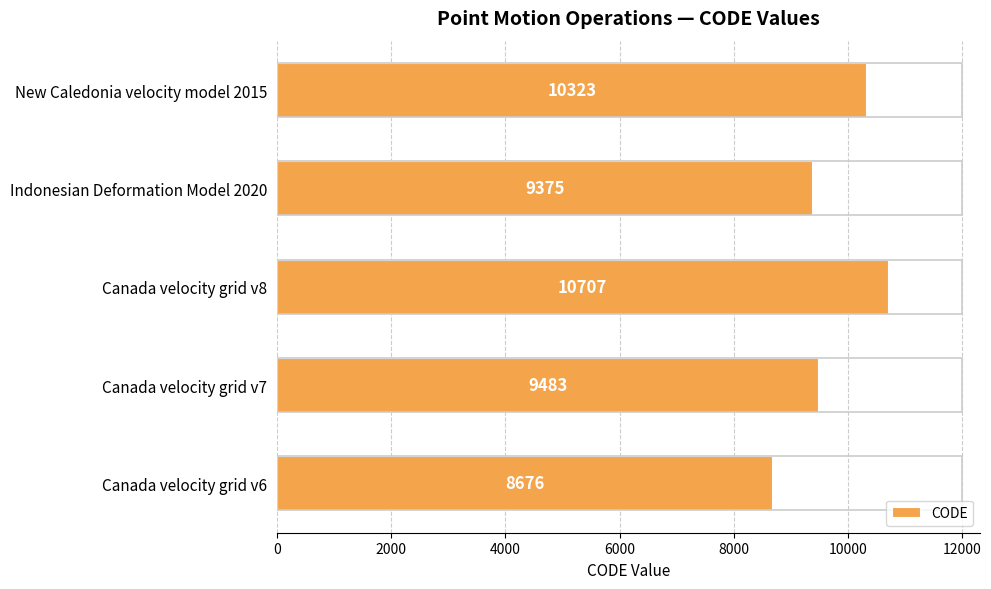

What is the average value?

9713